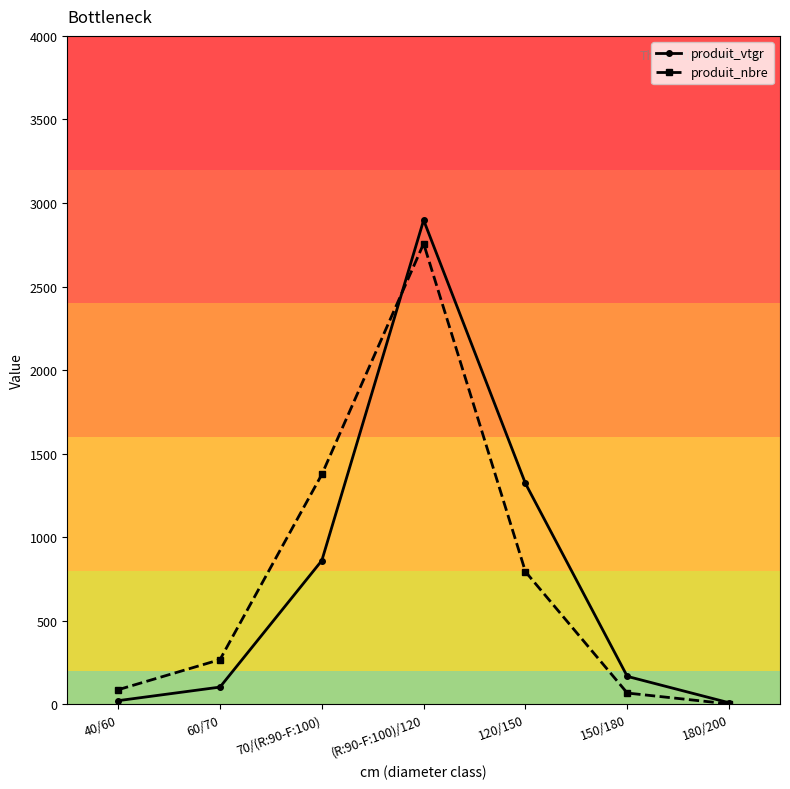

True or false: produit_vtgr has a value of 4569.2 at (R:90-F:100)/120.

False